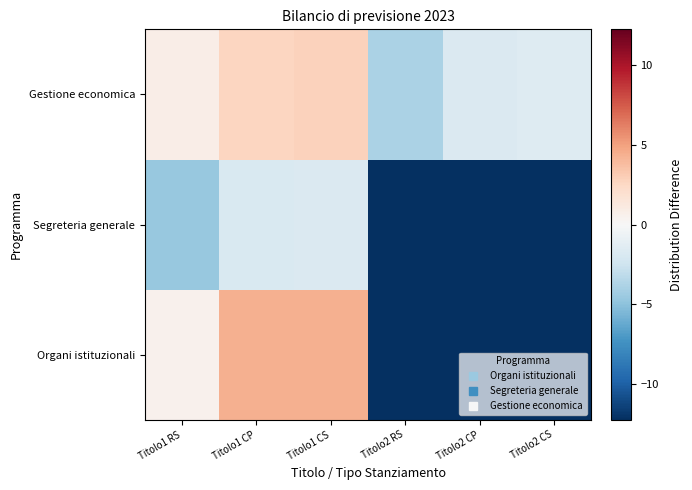

At how many categories does at least one series exceed 4?

2